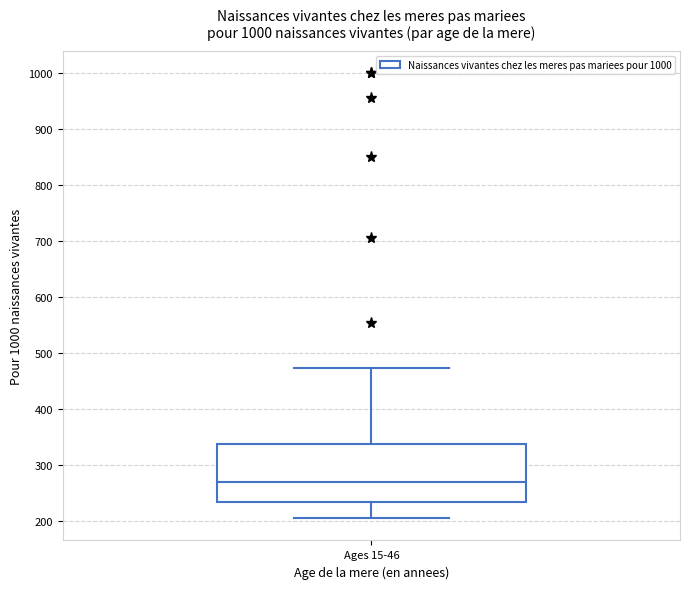

Read this box plot against the y-axis: the position of the median line, the range covered by the box, and the ends of both whiskers. The values are not printed on the chart, so give them approximately, as read against the axis.

median 270, box 230 to 340, whiskers 200 to 470